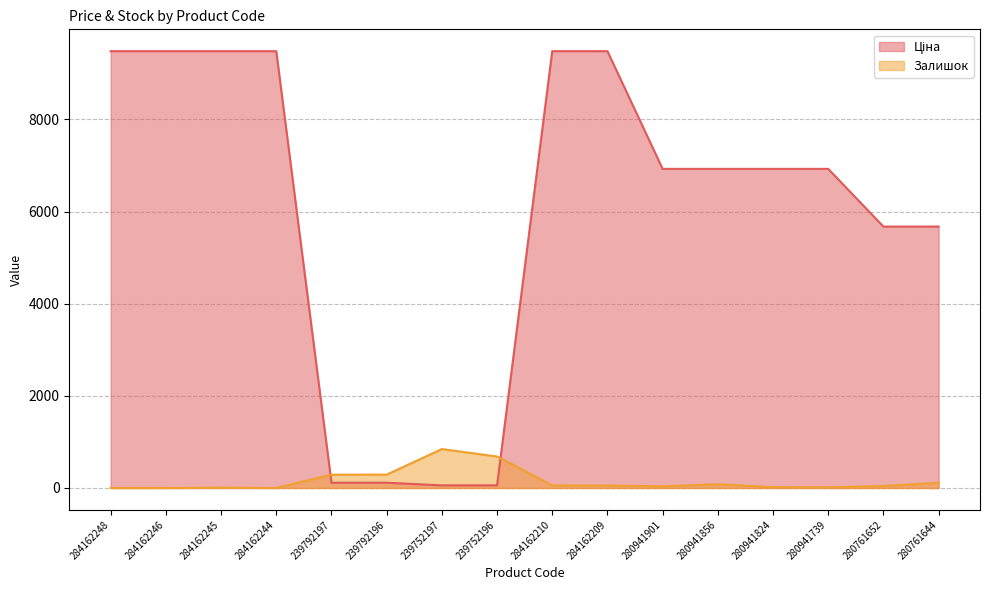

What is the value of the Ціна point at the 1st from the left?

9480.1